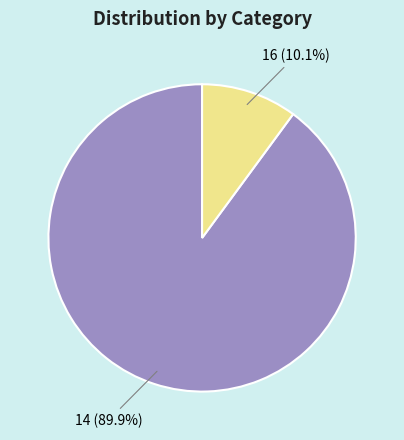

Approximately how many times larger is the value at 14 compared to 16?

8.9